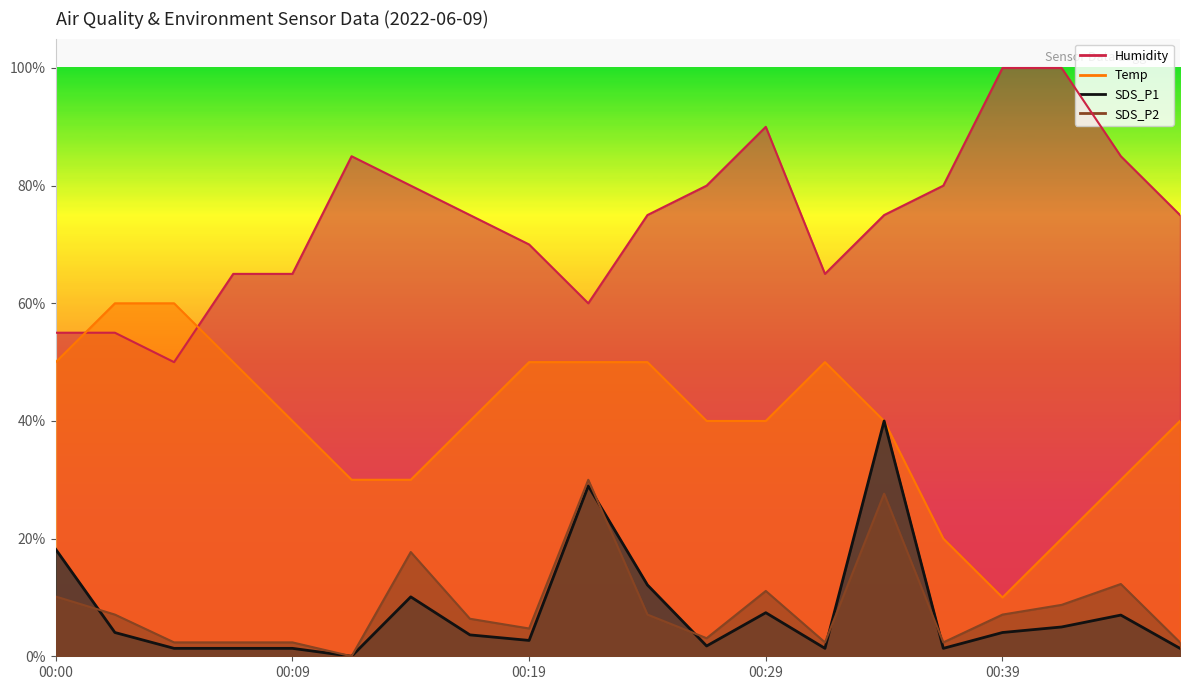

Rank the series by their maximum value, from lowest to highest.

SDS_P2, SDS_P1, Temp, Humidity